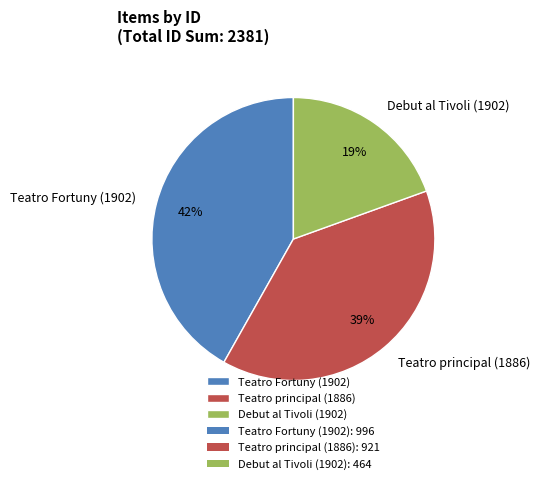

Between Teatro Fortuny (1902) and Teatro principal (1886), which is larger?

Teatro Fortuny (1902)